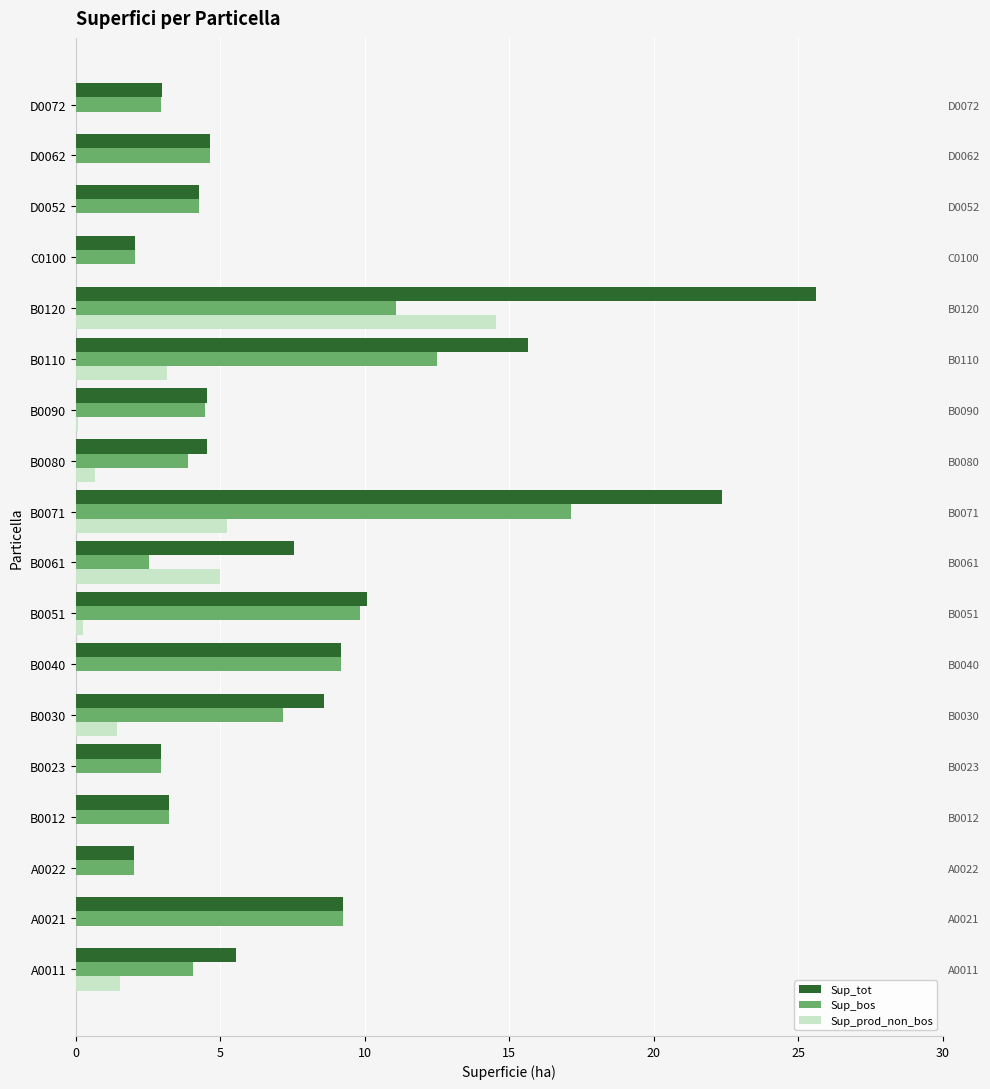

What is the sum of all Sup_prod_non_bos values?

31.8